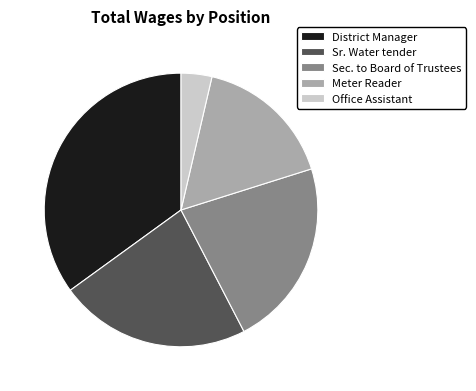

The Sec. to Board of Trustees slice represents 22% of the pie. True or false?

True